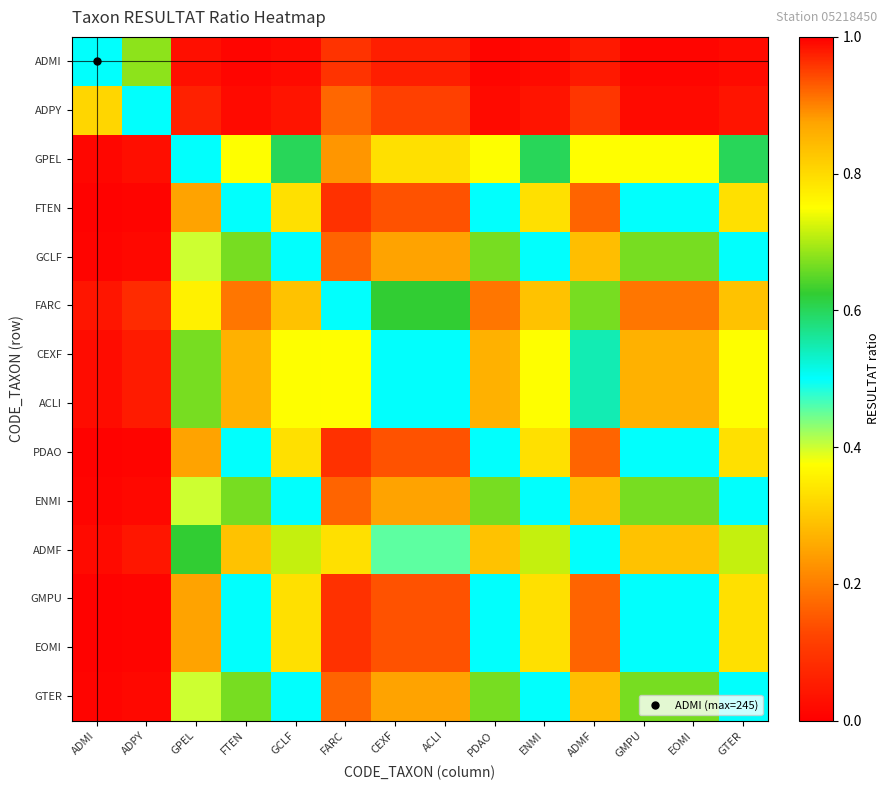

At which category is the sum across all series the highest?

FTEN